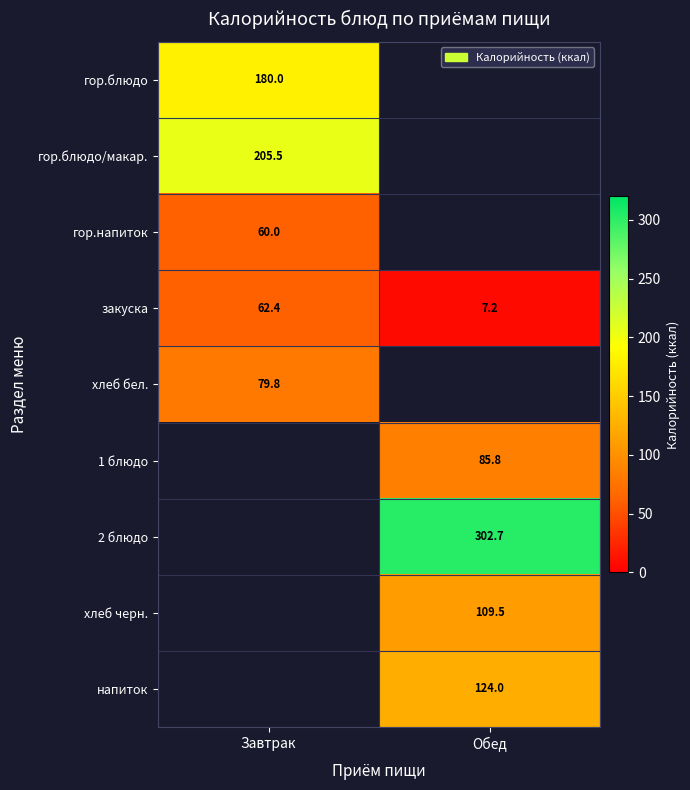

Is it true that 1 блюдо equals 85.8 at Обед?

True